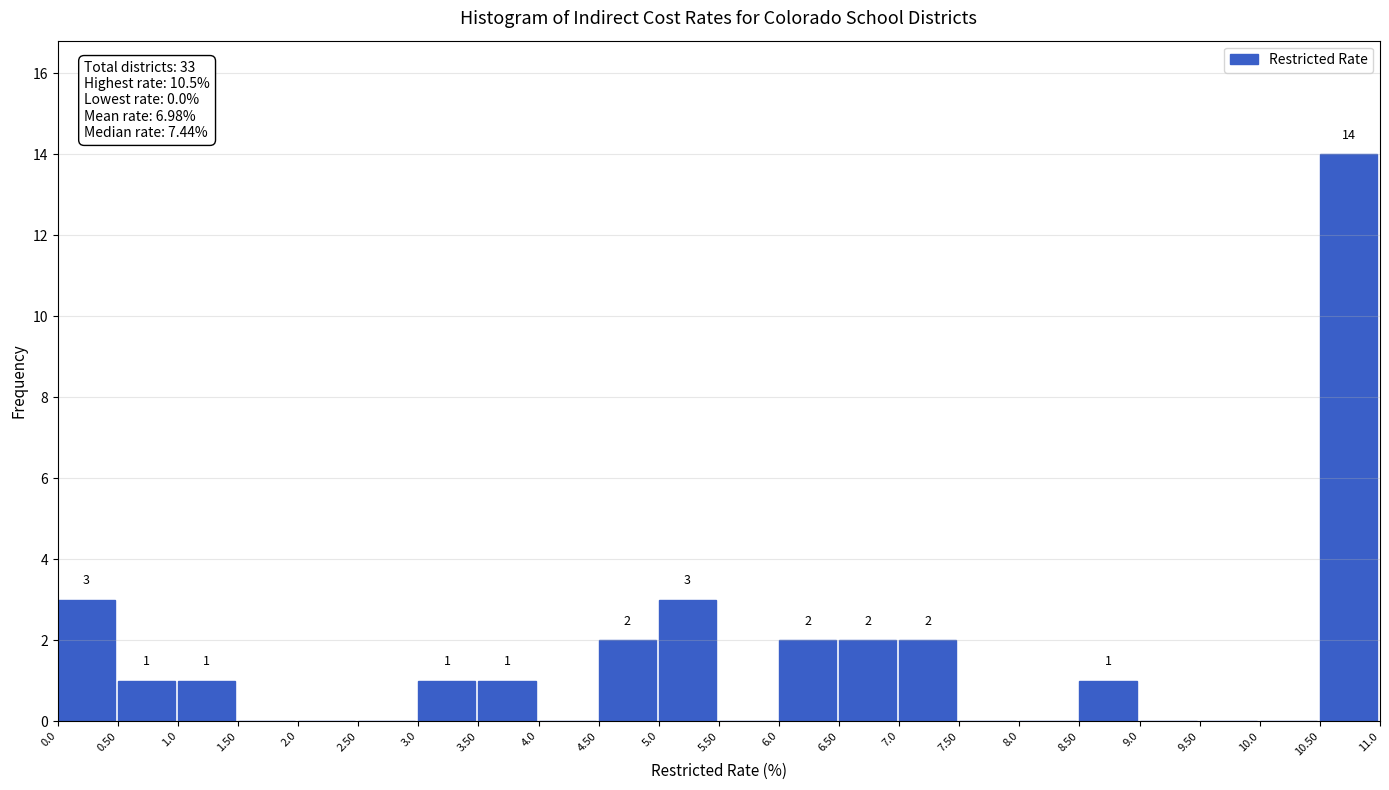

Which range on the x-axis has the tallest bar?

10.50 to 11.0